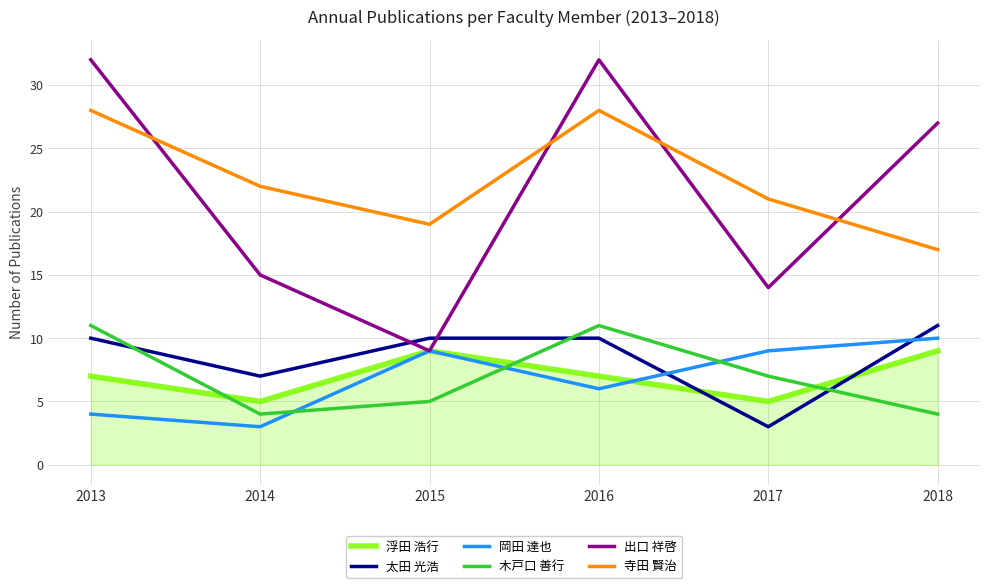

True or false: 浮田 浩行 and 木戸口 善行 cross at least once.

True